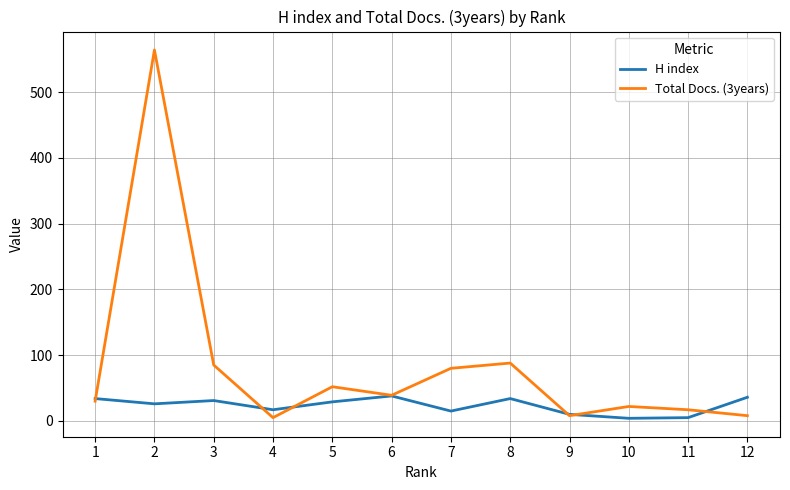

The value of H index at 3 is 31. True or false?

True